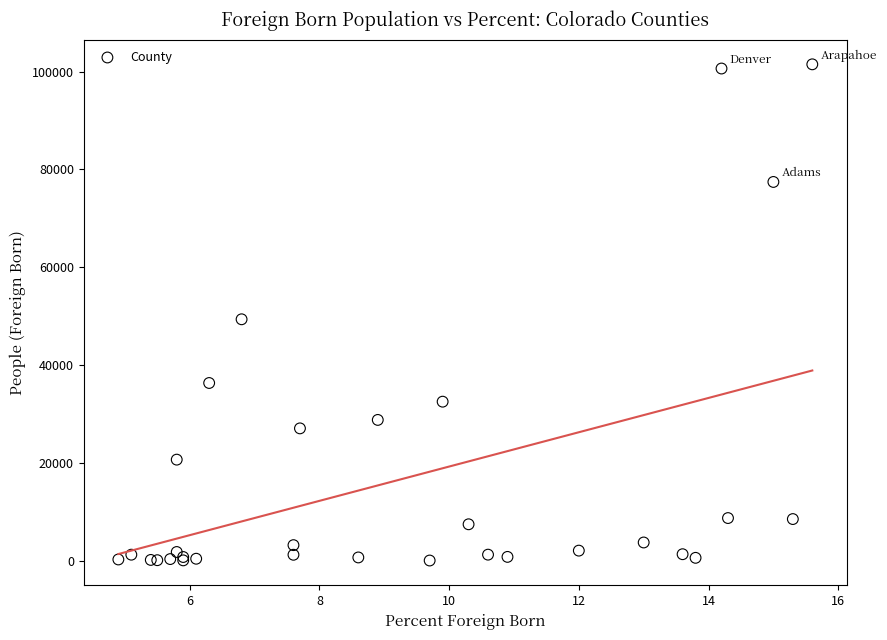

What Y value in the scatter plot is closest to 50777?

49374